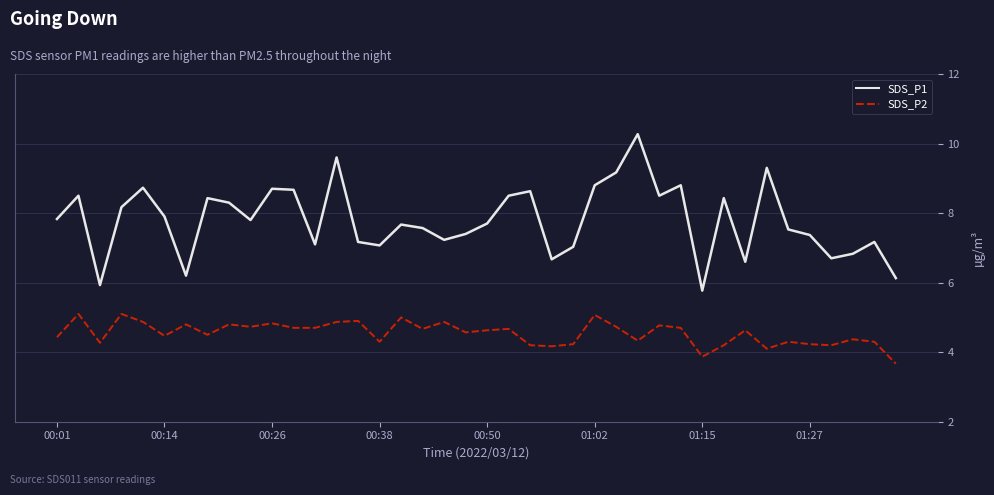

List the series in order of their overall mean, lowest first.

SDS_P2, SDS_P1